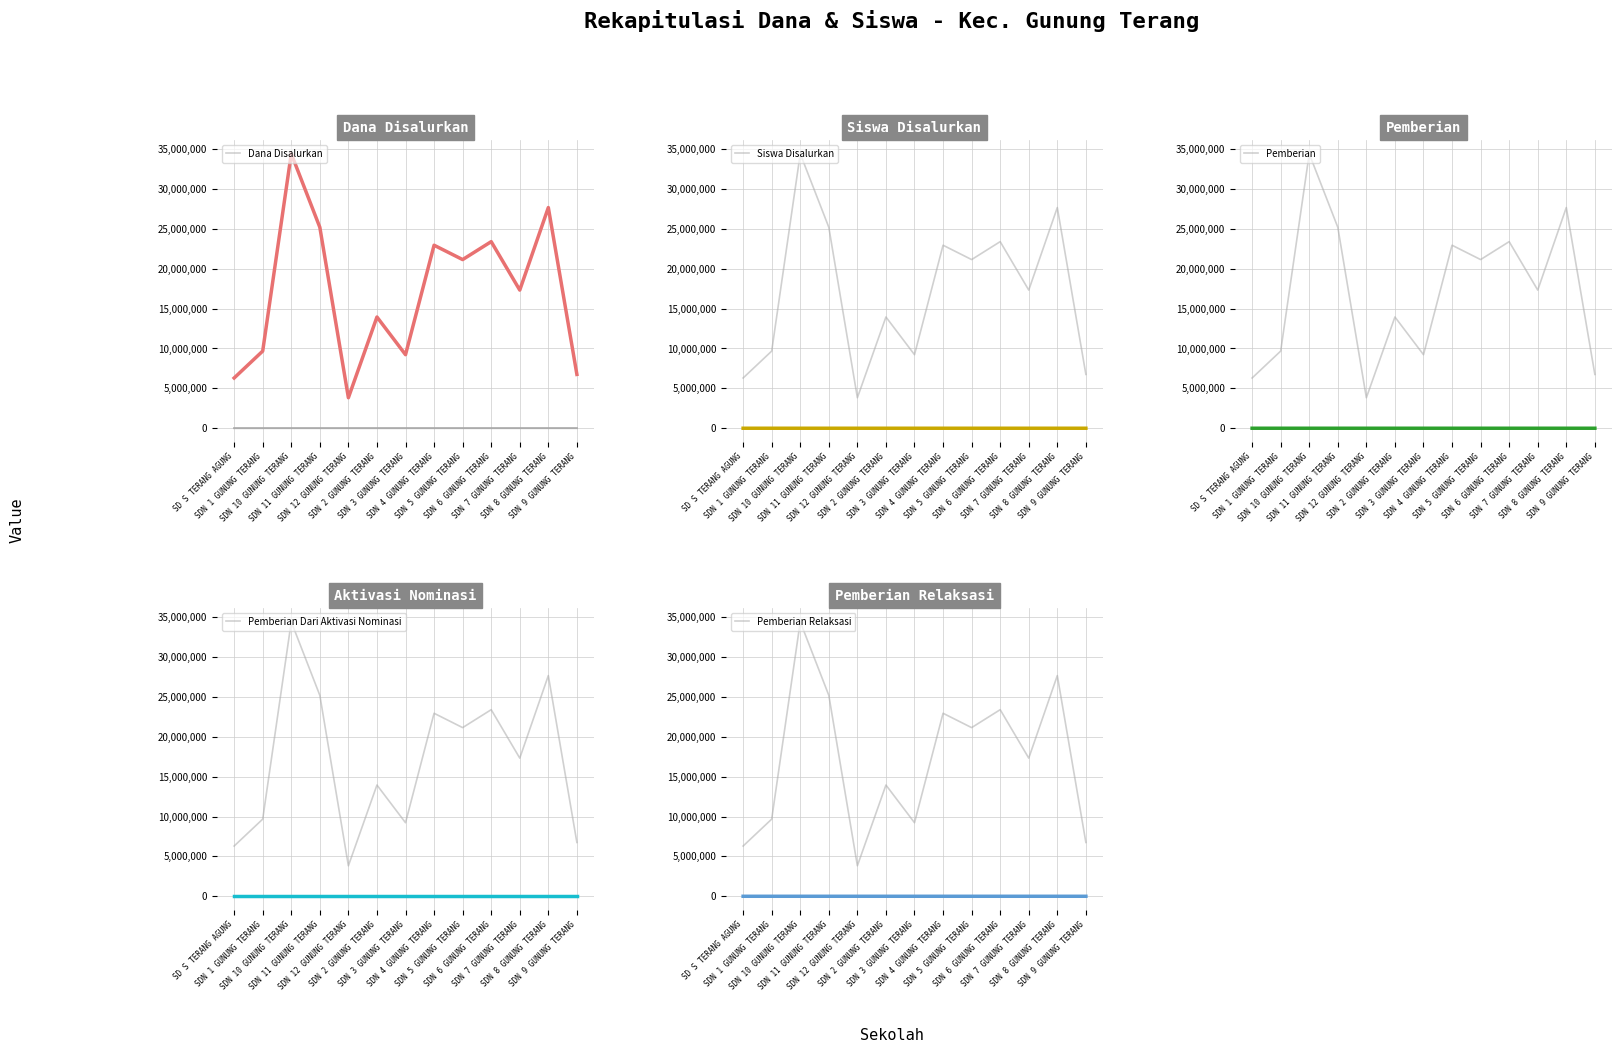

What is the total value across all series at SDN 5 GUNUNG TERANG?

21150106